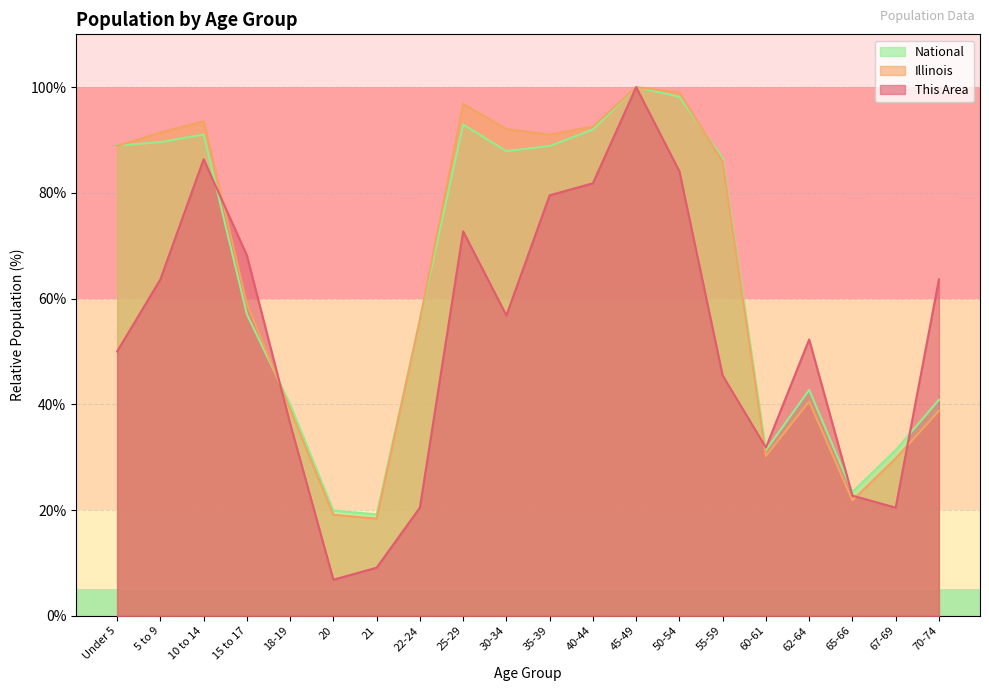

True or false: National and Illinois cross at least once.

True